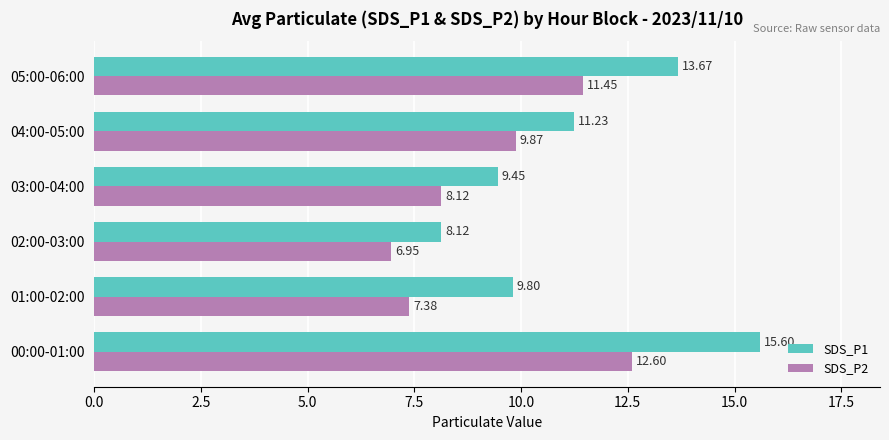

How many categories are shown in the chart?

6